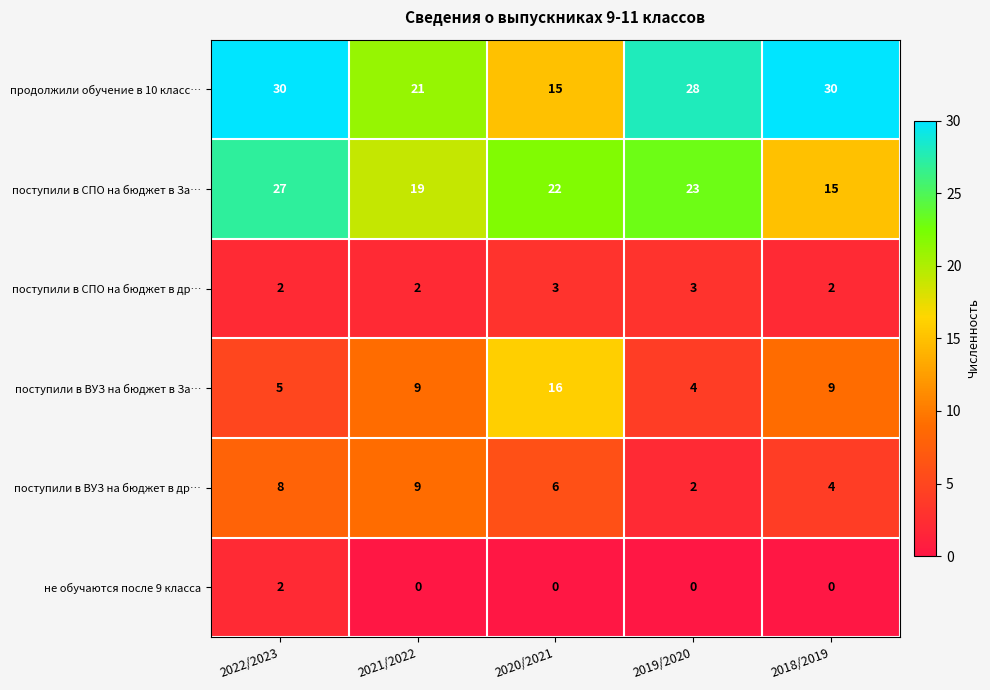

What is the difference between the maximum and minimum values in the поступили в СПО на бюджет в За… series?

12